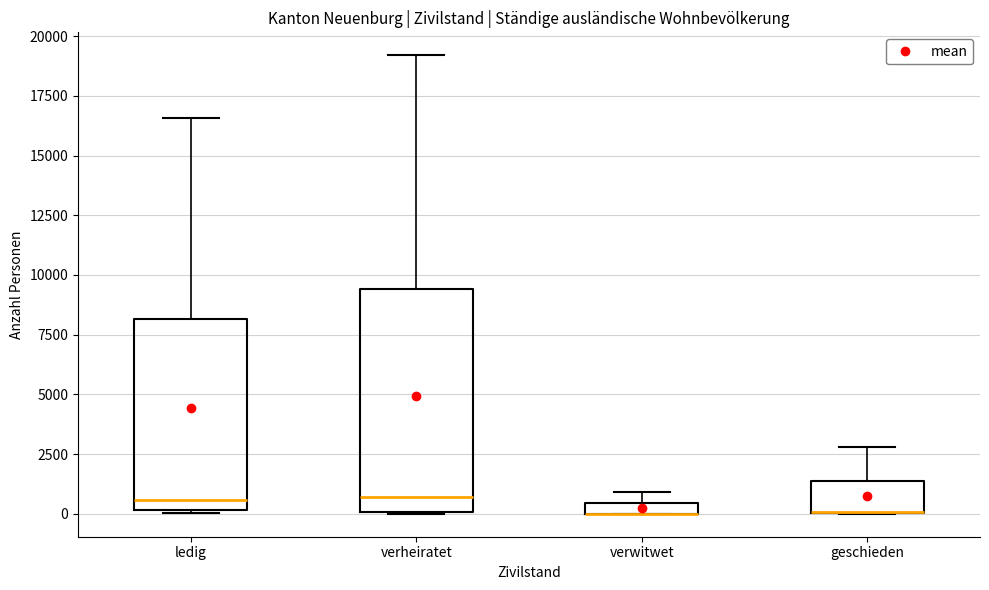

Comparing the boxes themselves (not the whiskers), which one is the tallest?

verheiratet